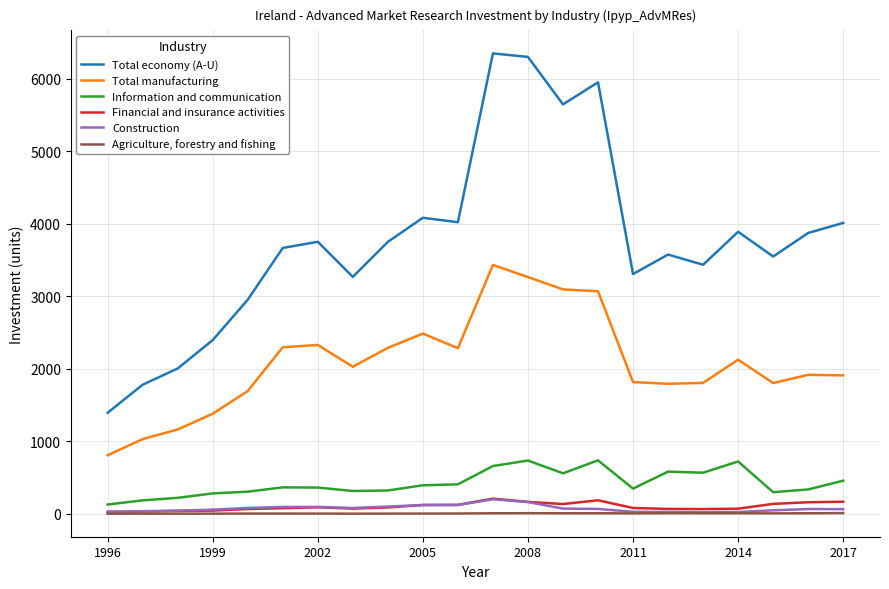

What is the highest value of the Information and communication series?

738.8